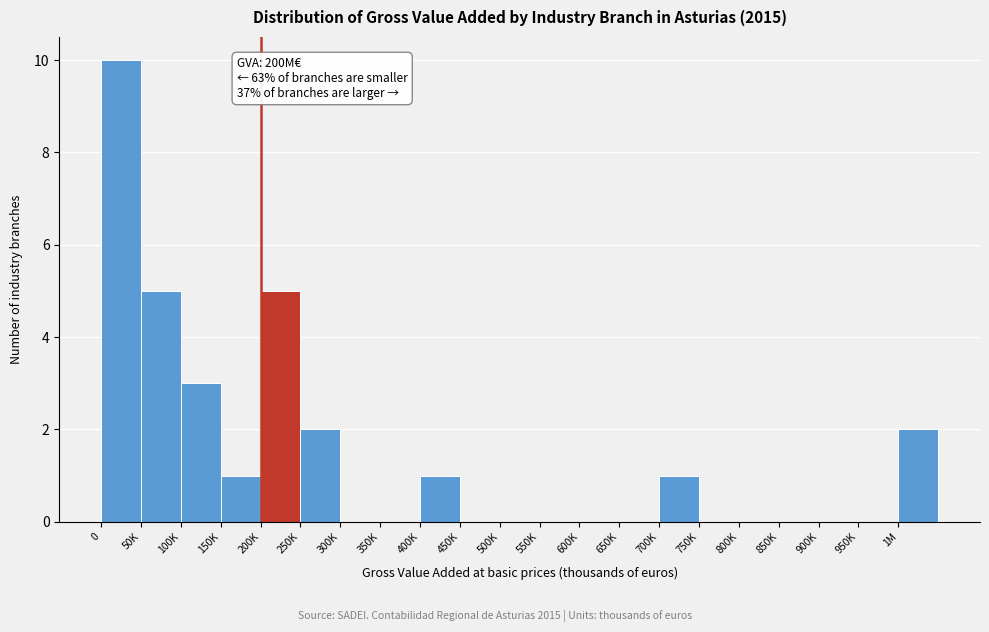

Reading left to right, what are all the values shown in this chart?

0=10	50K=5	100K=3	150K=1	200K=5	250K=2	300K=0	350K=0	400K=1	450K=0	500K=0	550K=0	600K=0	650K=0	700K=1	750K=0	800K=0	850K=0	900K=0	950K=0	1M=2